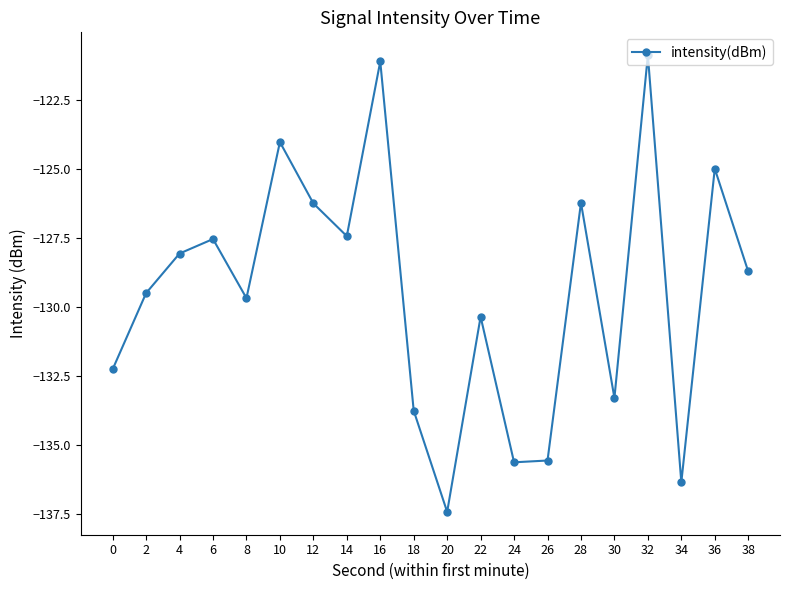

At which category does the data reach its first local peak?

6